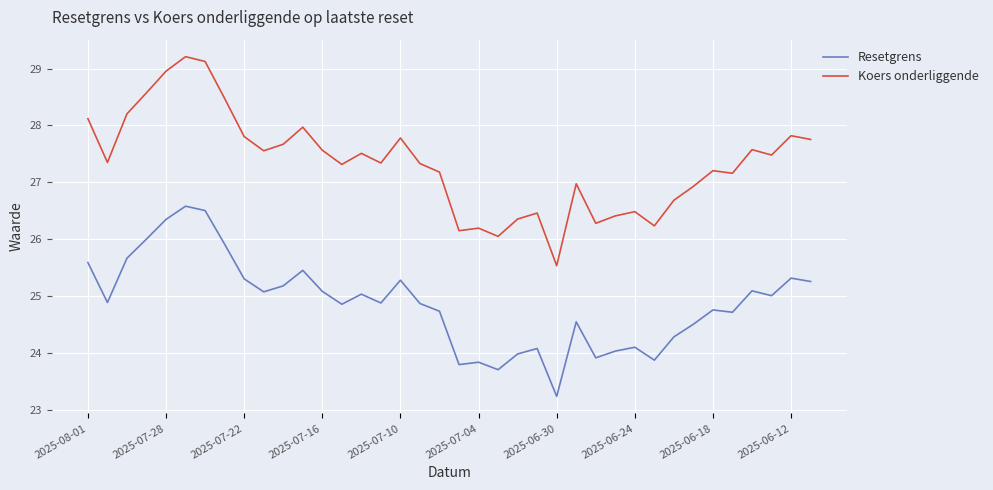

Which series has the largest total across all categories?

Koers onderliggende